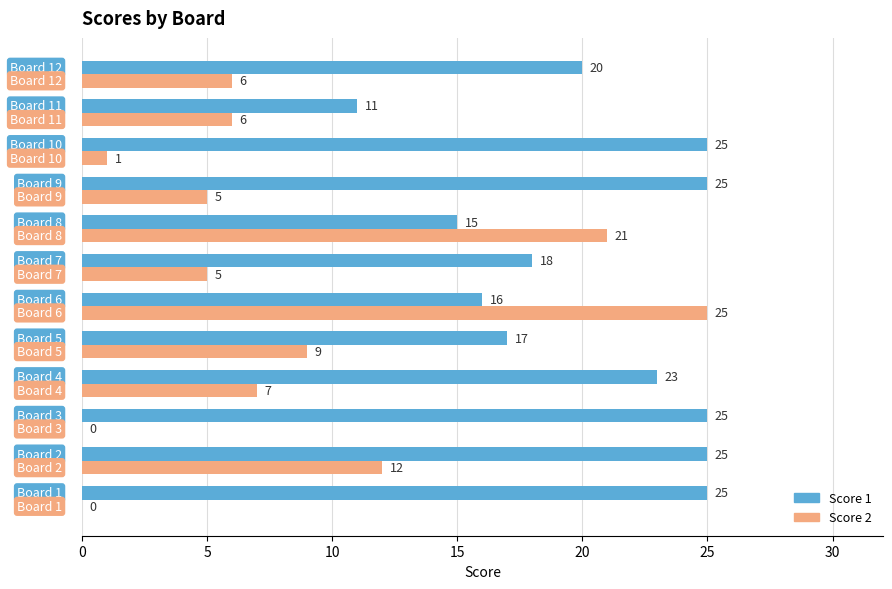

What is the sum of all Score 1 values?

245